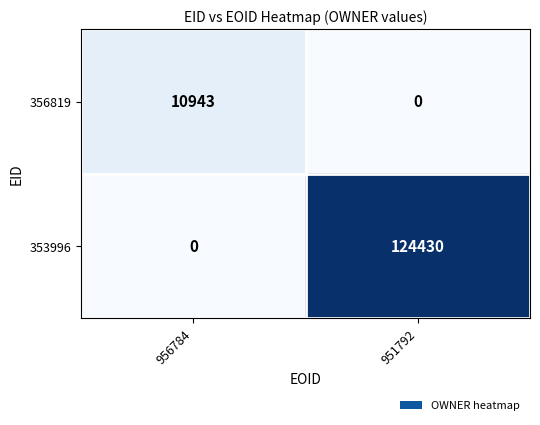

At 951792, list the series in order from smallest to largest.

356819, 353996